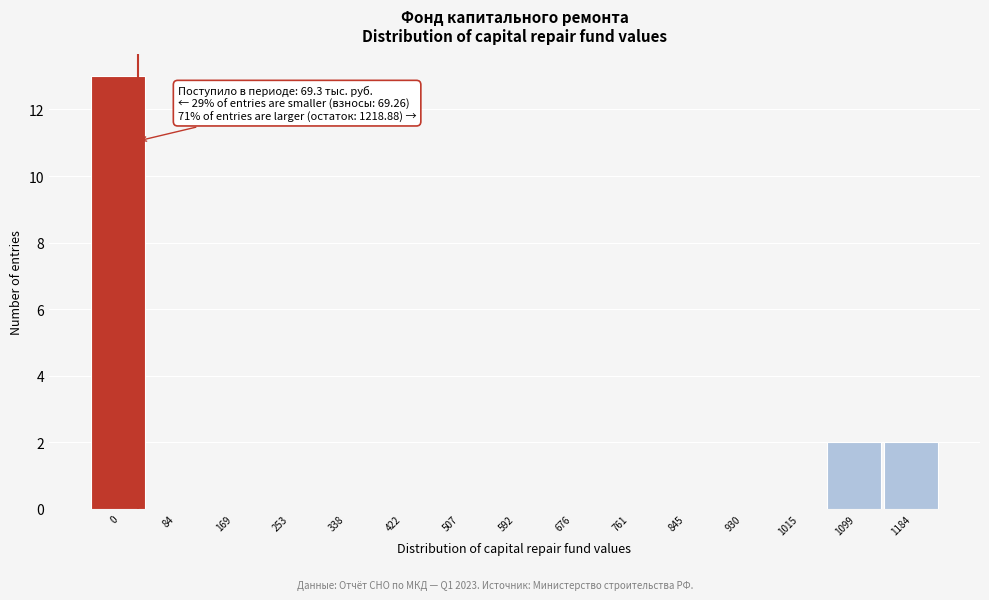

Reading left to right, extract all data points from this chart.

0=13	84=0	169=0	253=0	338=0	422=0	507=0	592=0	676=0	761=0	845=0	930=0	1015=0	1099=2	1184=2